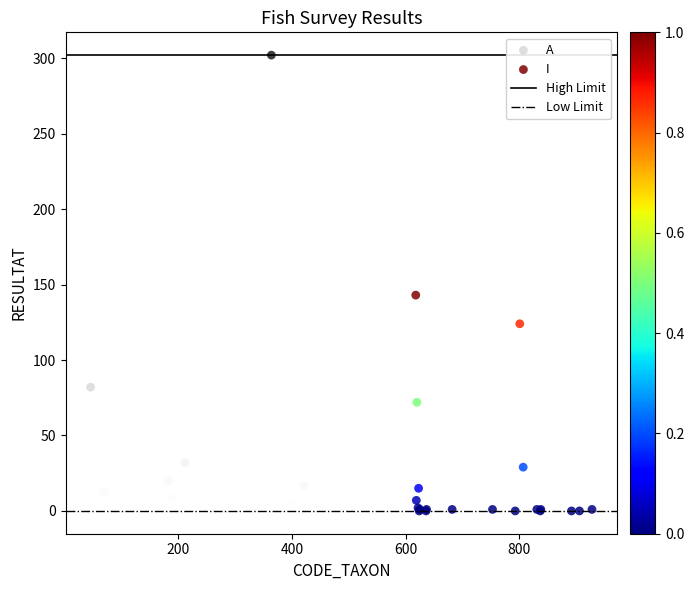

Which series contains the highest Y value?

A